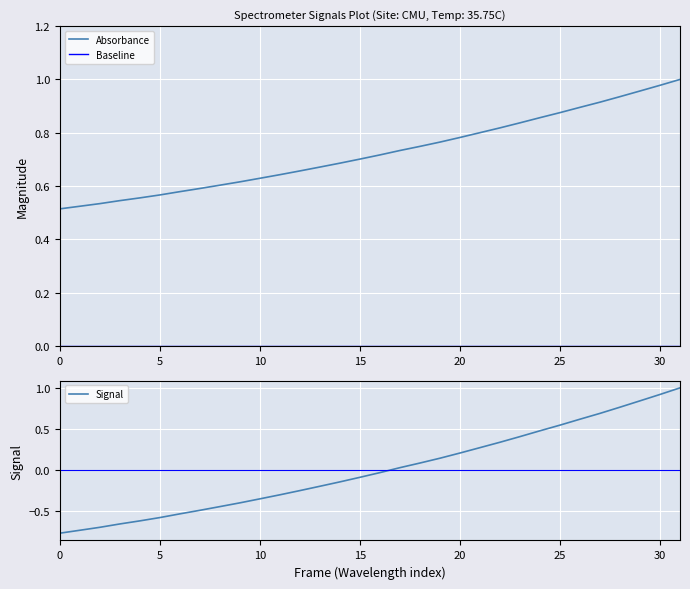

What is the total value across all series at 28?

1.7